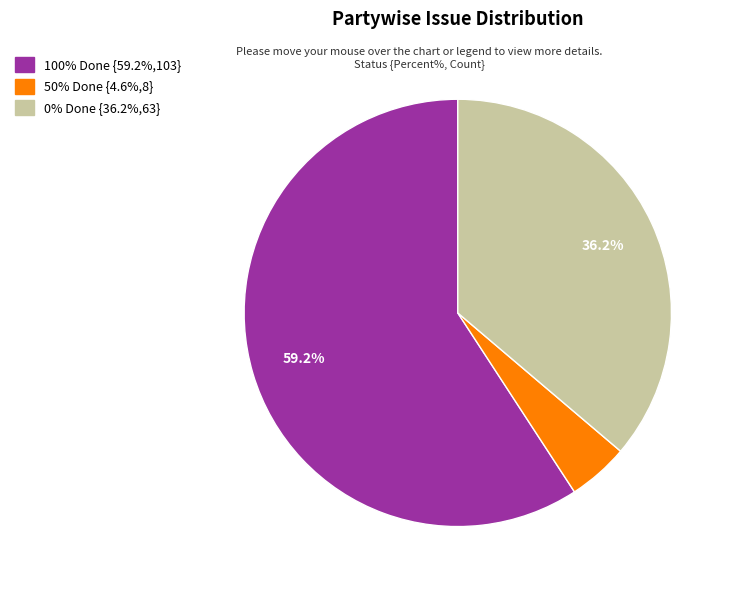

Is there any slice that represents more than half of the pie?

Yes